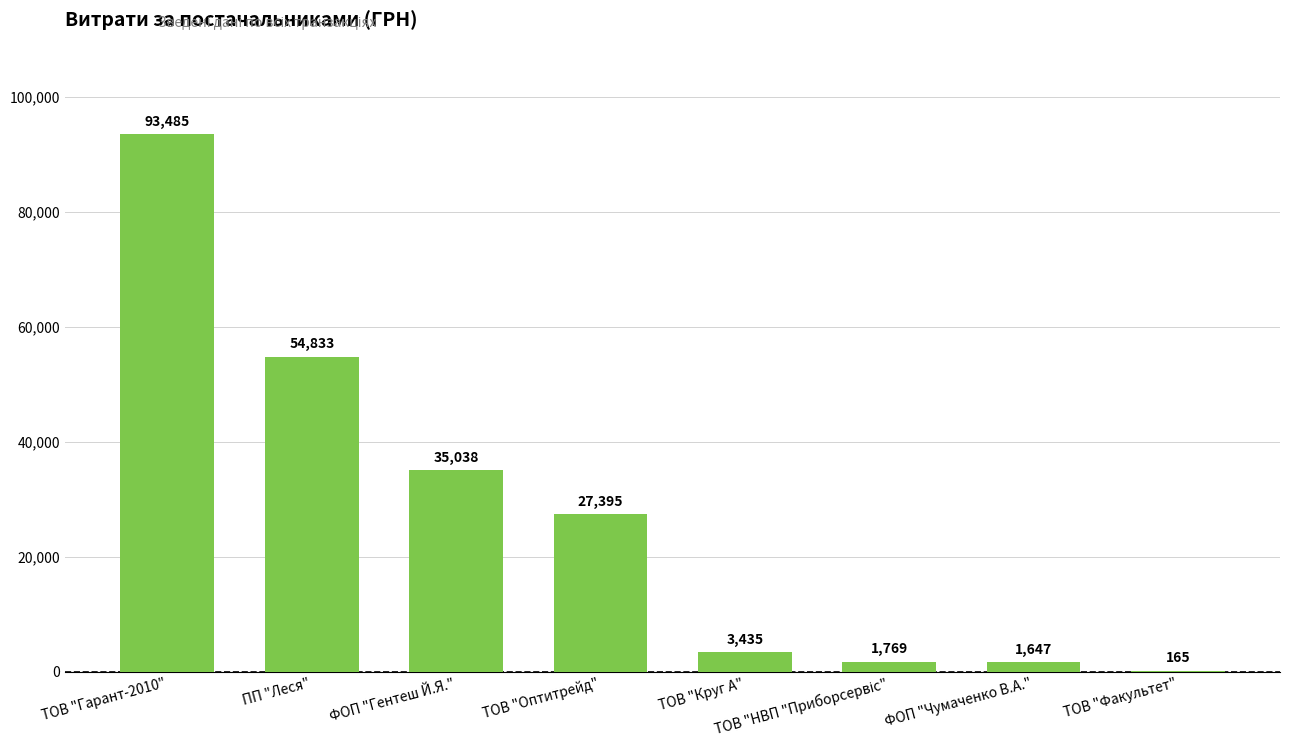

What is the change in value from ФОП "Чумаченко В.А." to ТОВ "Факультет"?

-1482.0